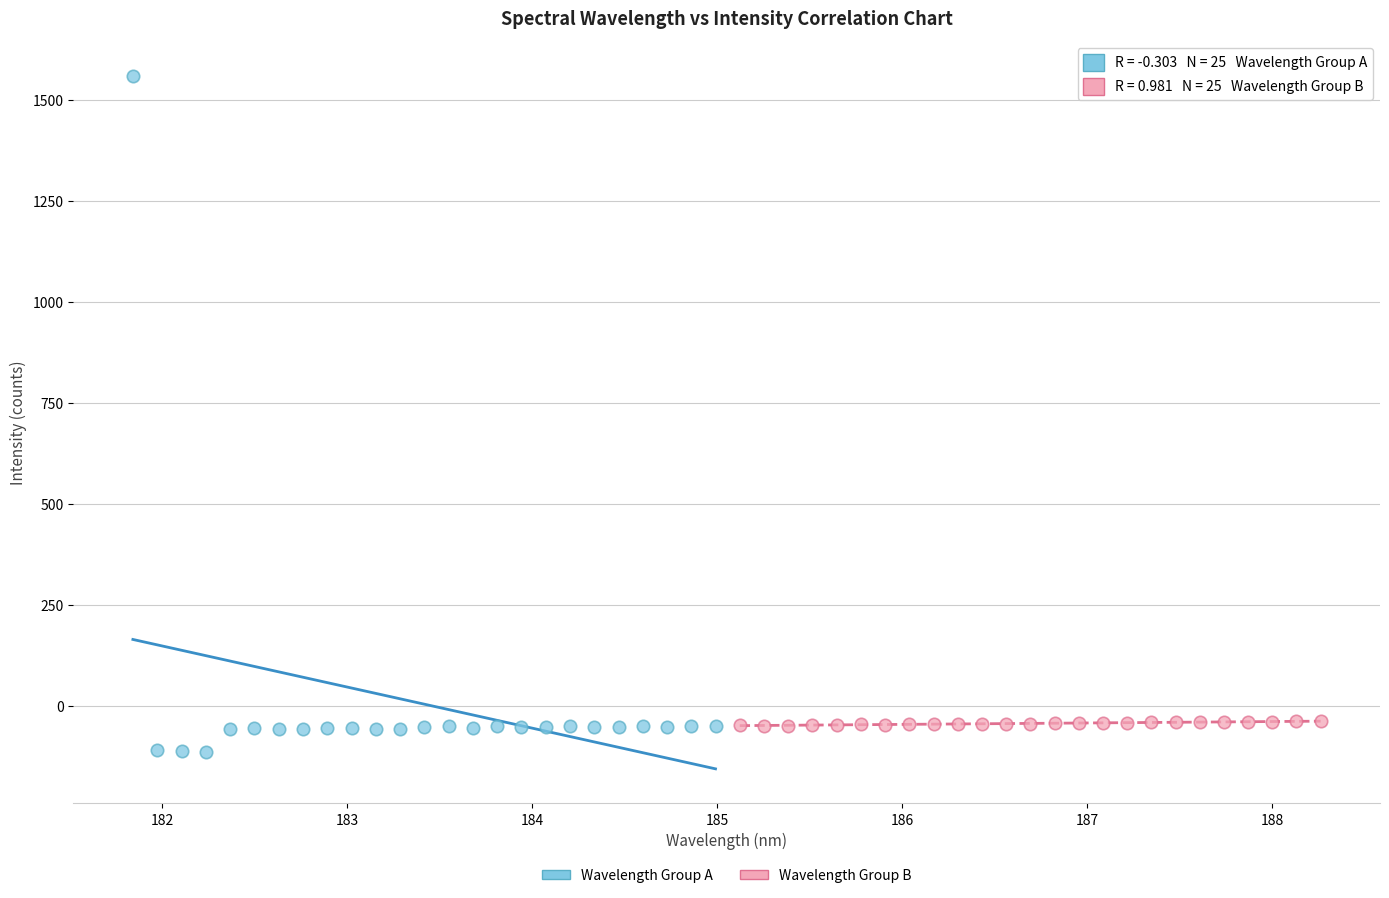

Which series reaches the maximum Y coordinate?

Wavelength Group A